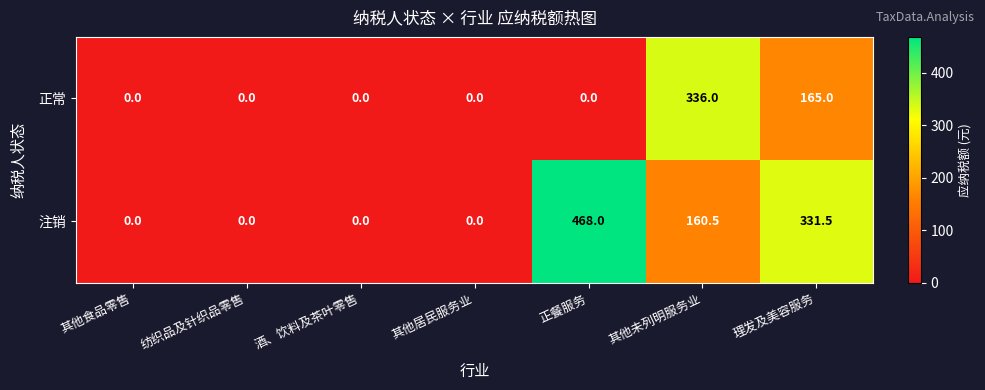

Is it true that 正常 equals 0.0 at 其他食品零售?

True